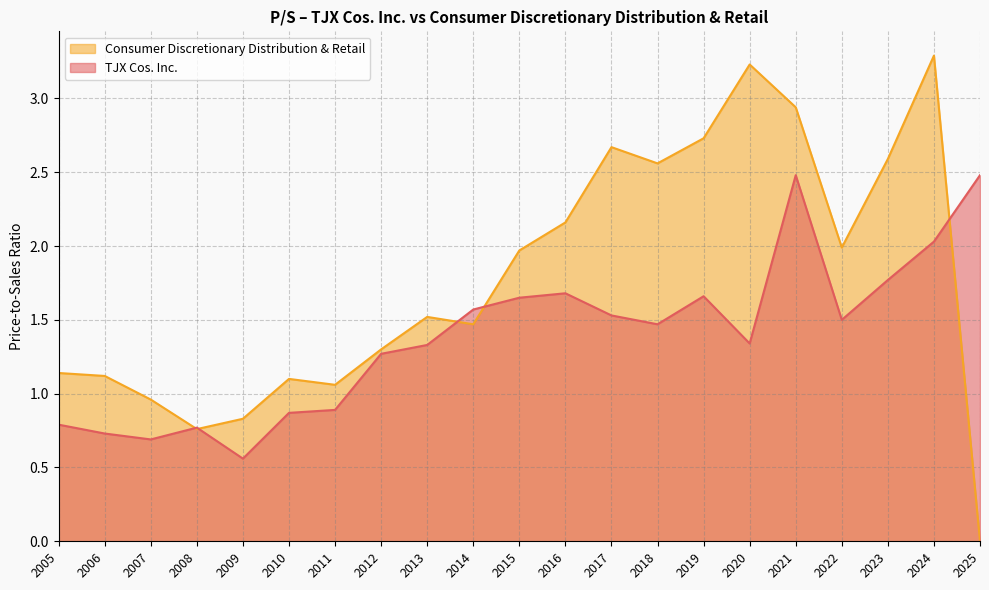

Which series changed the most between 2021 and 2005?

Consumer Discretionary Distribution & Retail